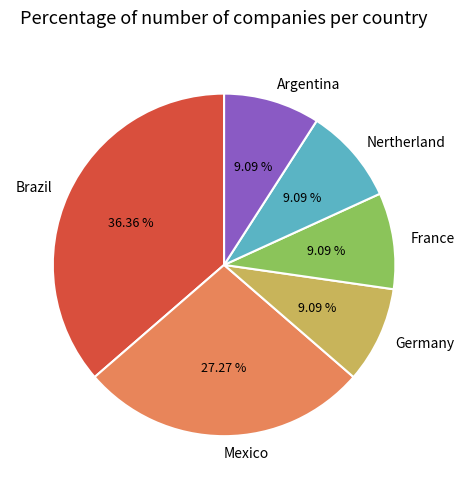

Which slice is the largest?

Brazil